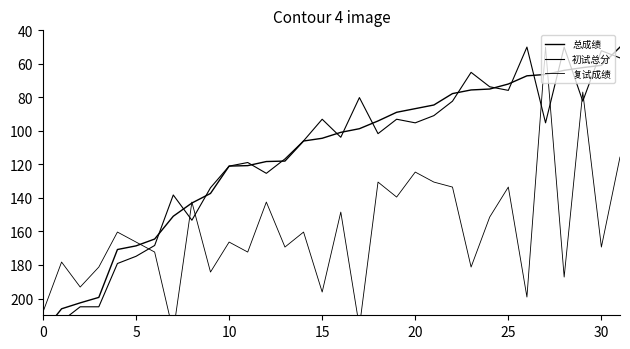

Does the chart display data point markers on the line(s)?

No